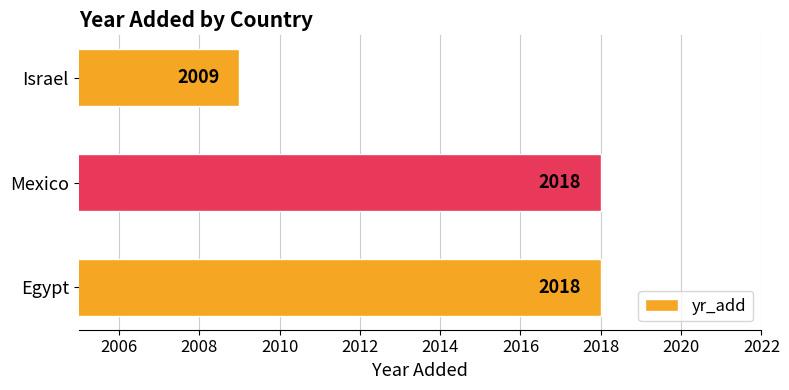

True or false: the data shows 3506 at Mexico.

False